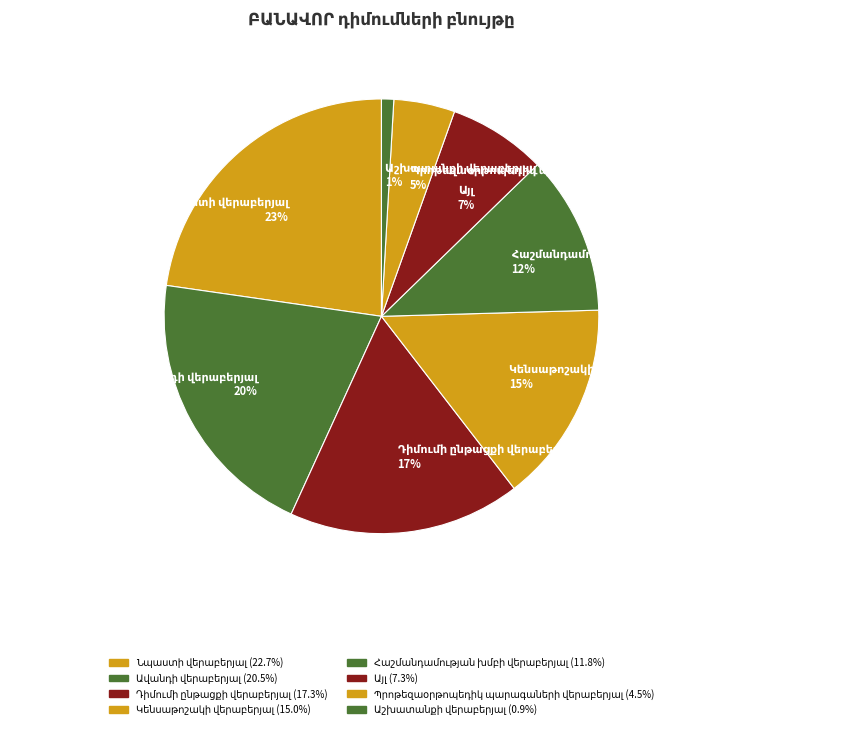

To the nearest percent, what is the average slice percentage?

12%